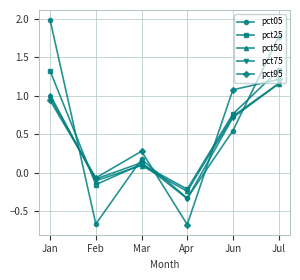

How many values in pct50 are above zero?

4